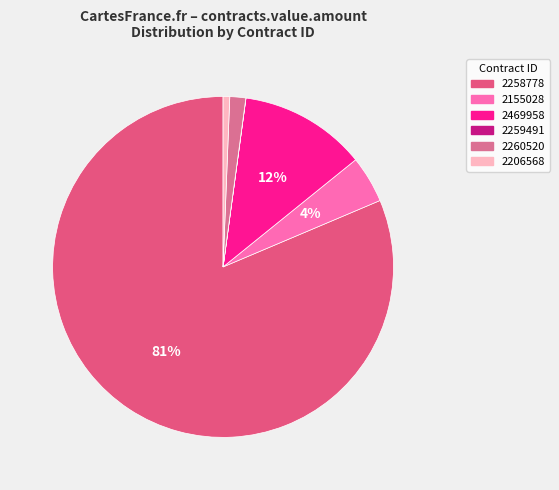

Rank the categories by value from highest to lowest.

2258778, 2469958, 2155028, 2260520, 2206568, 2259491